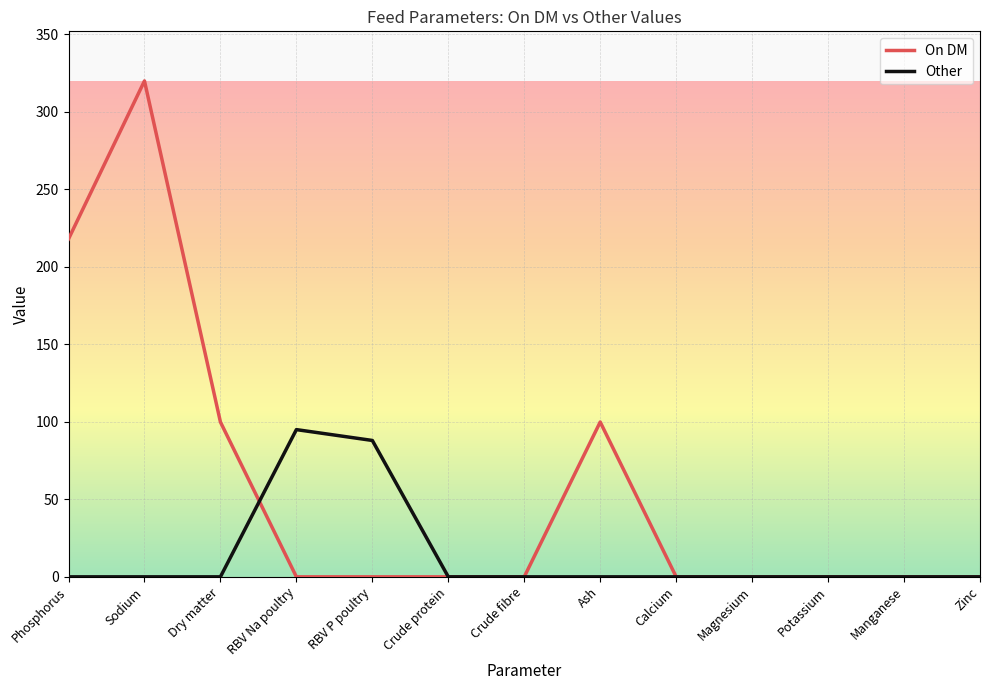

At which label does On DM reach its peak?

Sodium